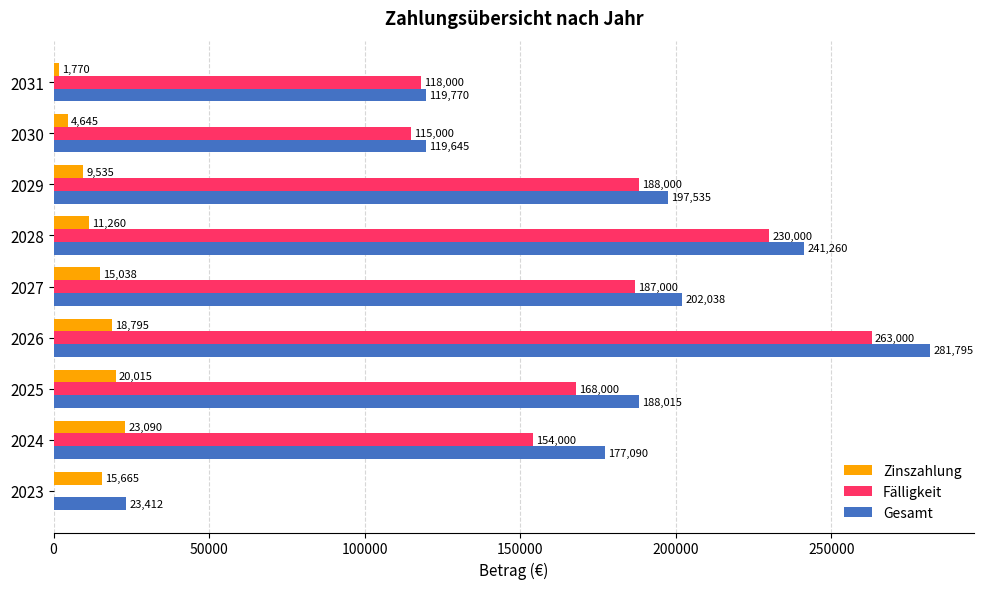

What is the sum of the Zinszahlung values at 2029 and 2030?

14180.0